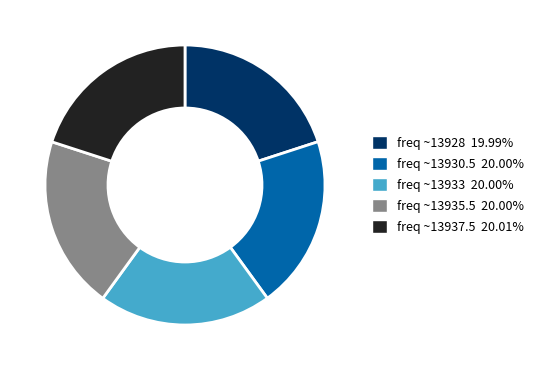

What is the ratio of the value at freq ~13930.5 to the value at freq ~13937.5?

1.0